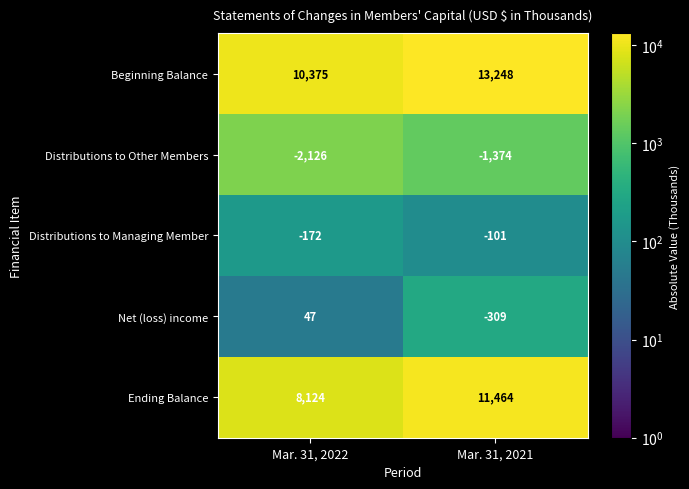

What is the difference between the Distributions to Managing Member values at Mar. 31, 2021 and Mar. 31, 2022?

71